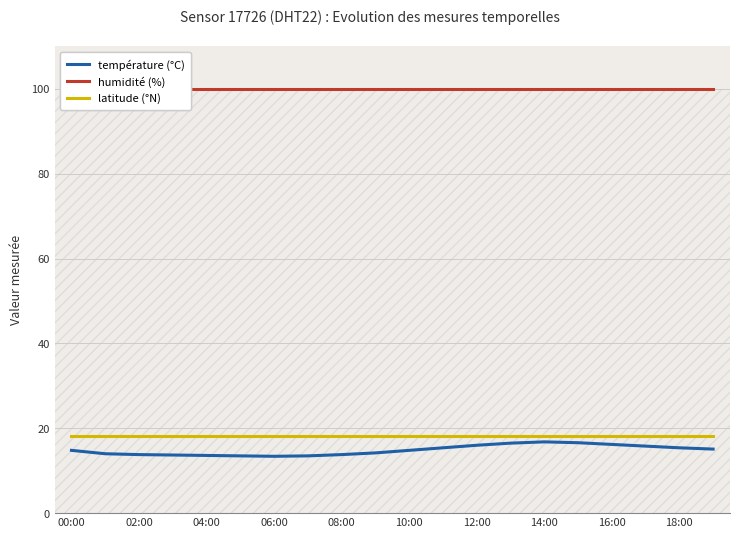

The température (°C) series shows 9.4 at 00:00. True or false?

False